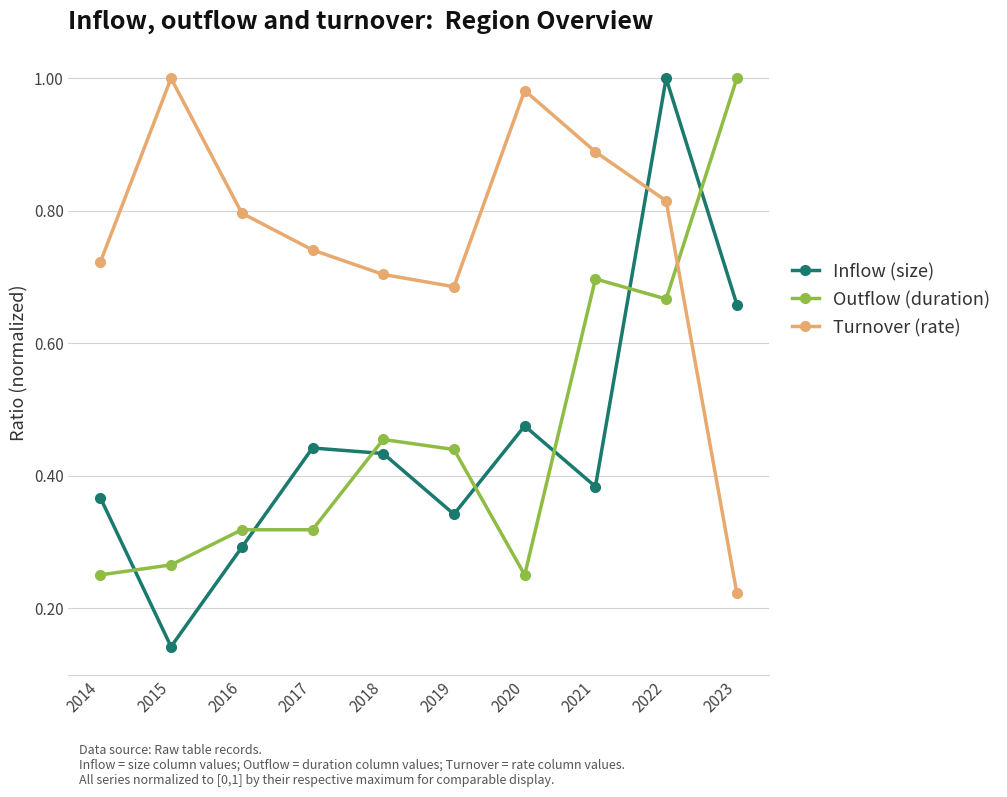

How many intersections are there between Outflow (duration) and Inflow (size)?

7